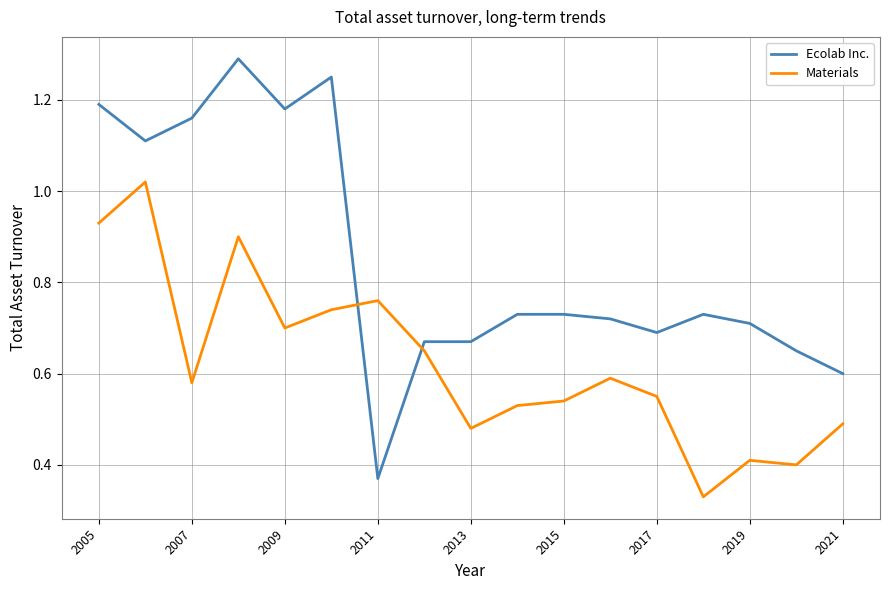

Which series has the largest total across all categories?

Ecolab Inc.